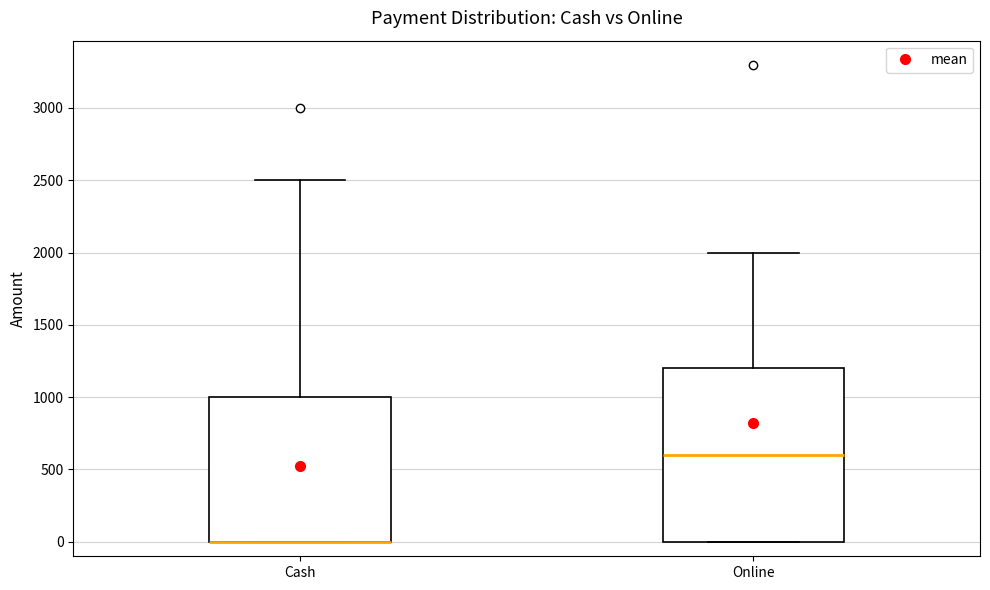

Reading left to right, read every box against the y-axis: the position of its median line, the range the box covers, and the ends of its whiskers. The values are not printed on the chart, so give them approximately, as read against the axis.

Cash: median 0 (drawn on the box's lower edge), box 0 to 1000, whiskers 0 to 2500
Online: median 600, box 0 to 1200, whiskers 0 to 2000